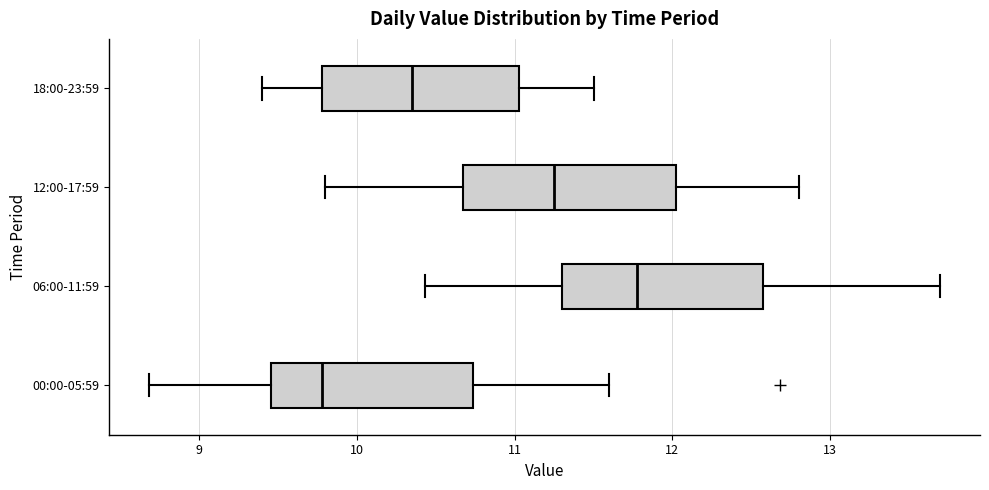

Which box's median line is the furthest to the right?

06:00-11:59